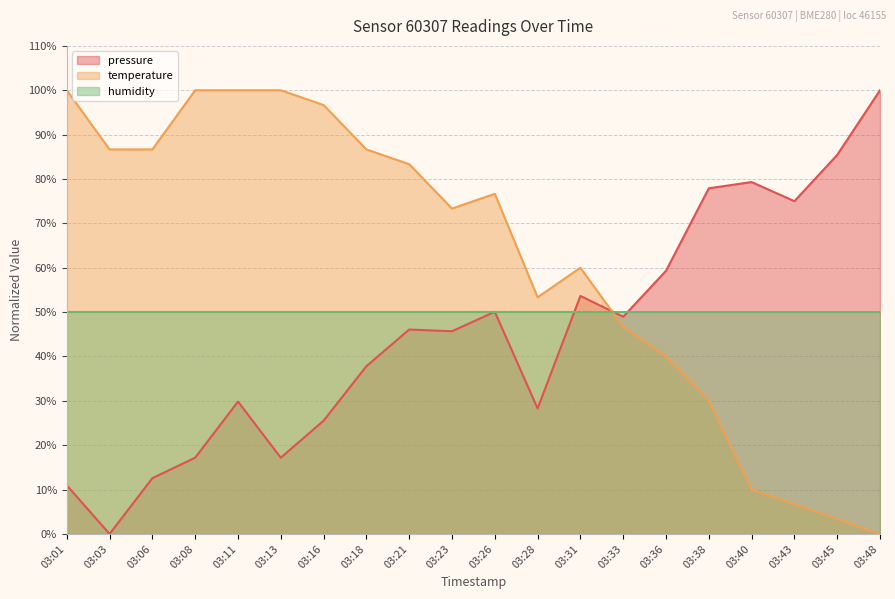

What is the difference between the maximum and minimum values in the pressure series?

100.0